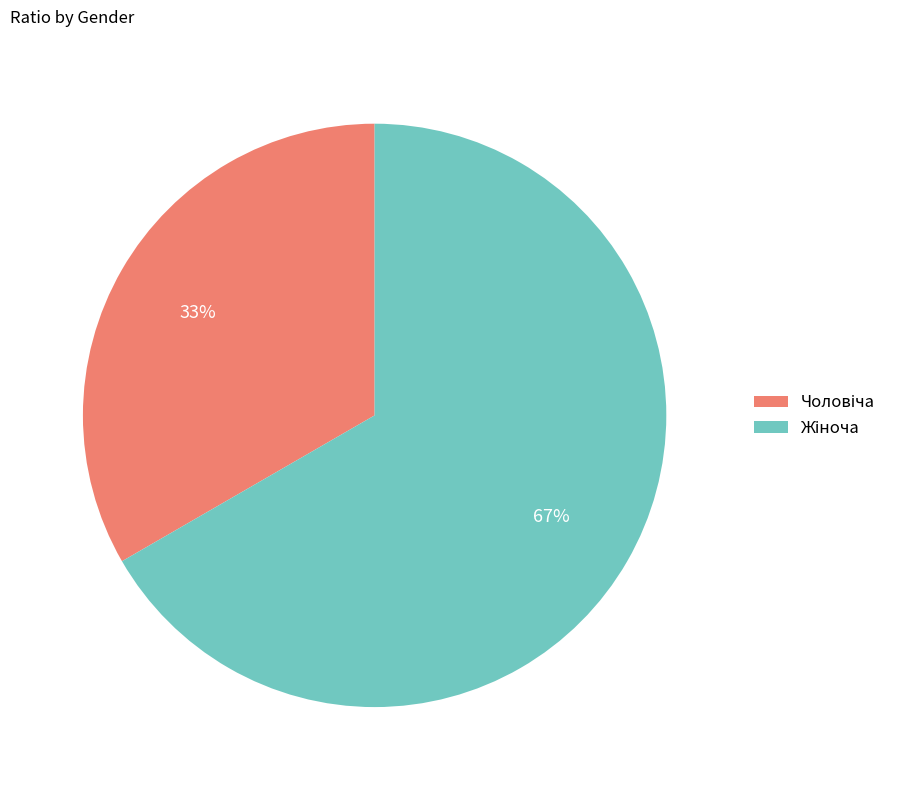

Is there a majority slice in this chart?

Yes